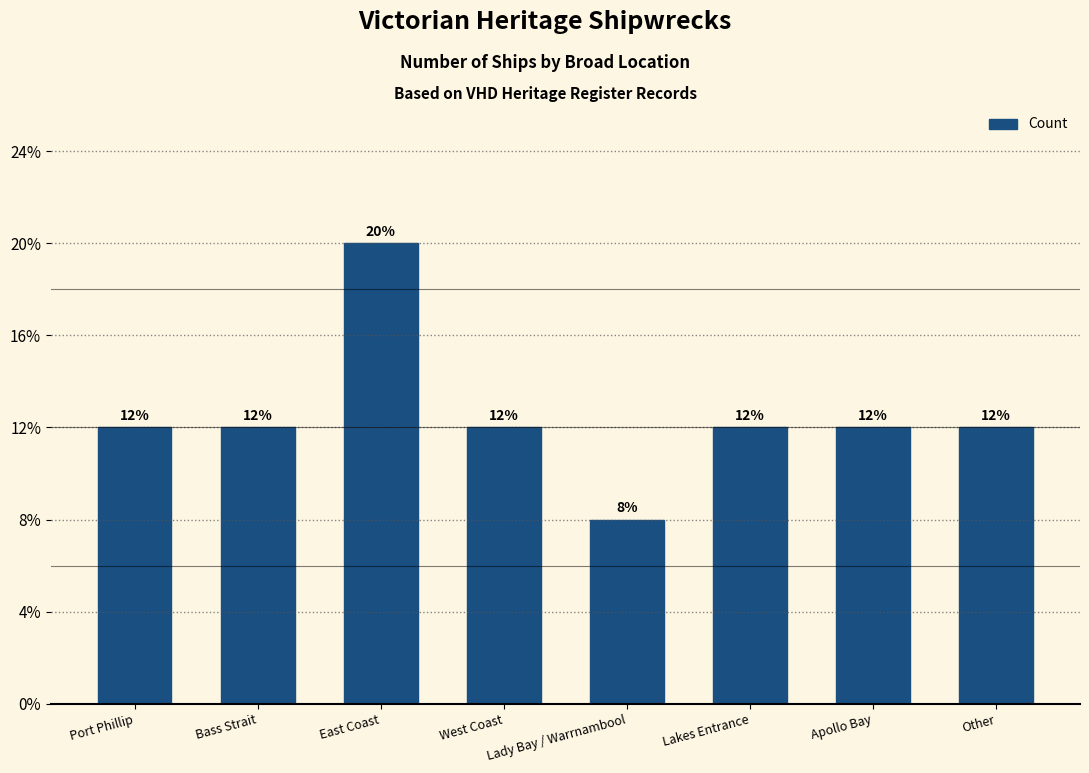

Is it true that the value at Port Phillip is 1?

False